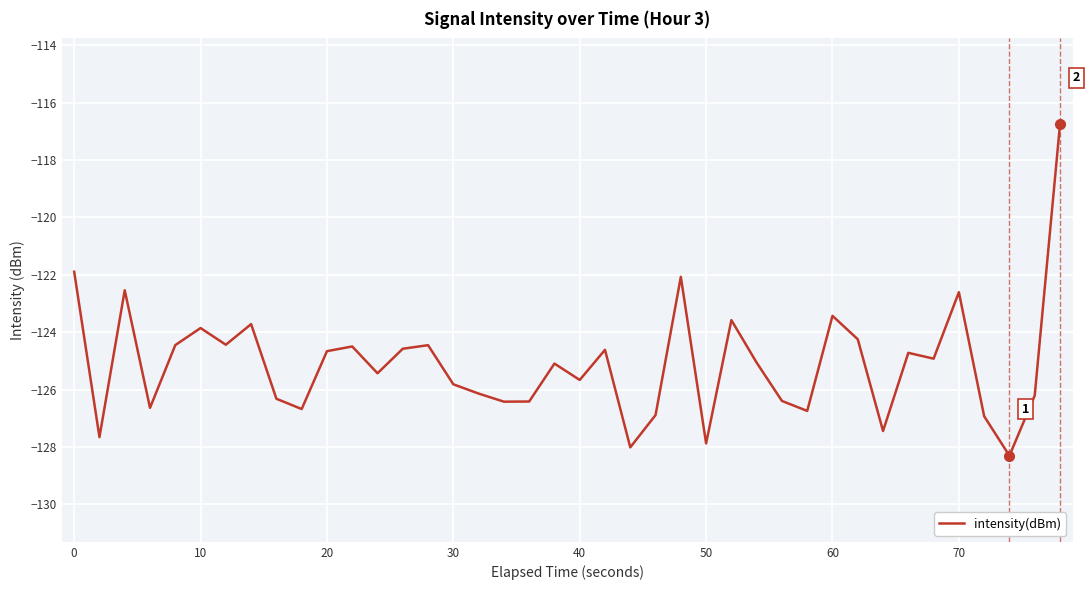

What is the difference between the maximum and minimum values?

11.5